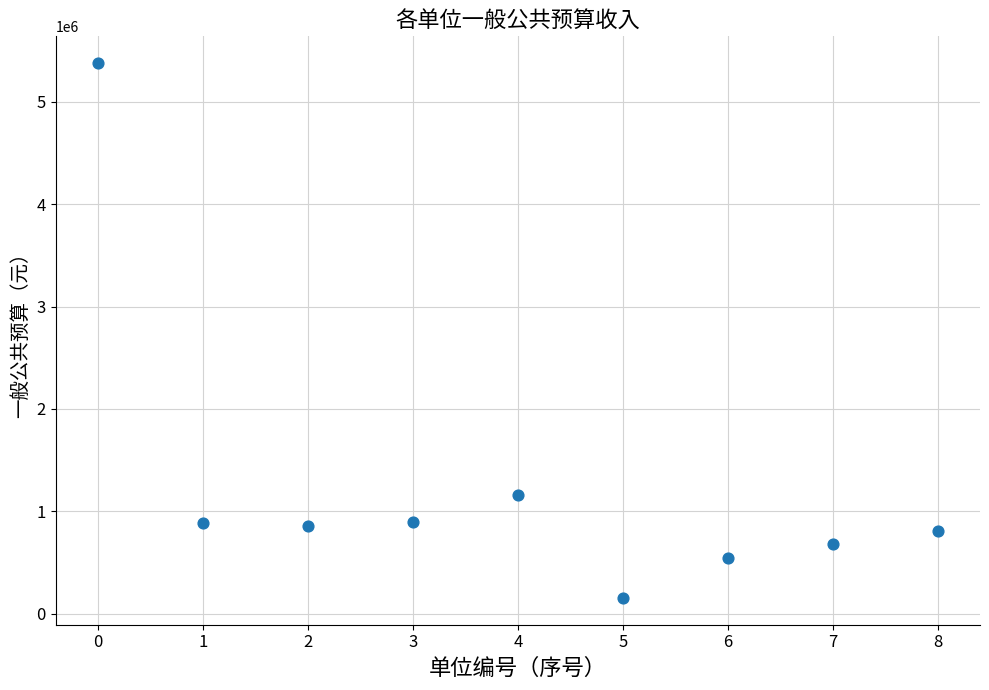

What is the range of Y values (max minus min)?

5224396.4